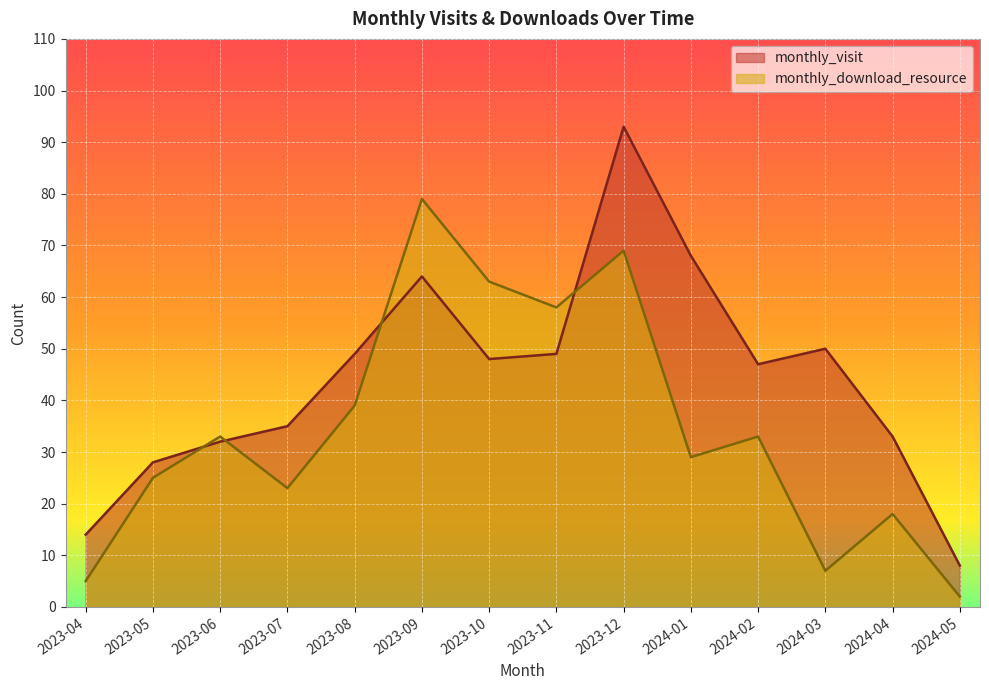

True or false: monthly_visit has a value of 50 at 2024-04.

False